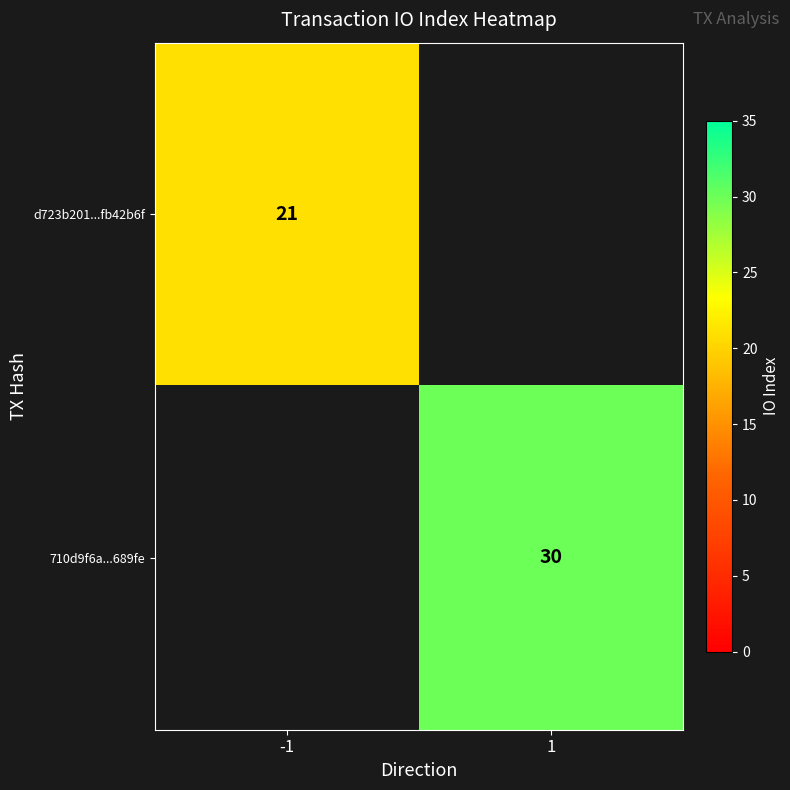

The d723b201...fb42b6f series shows 9 at -1. True or false?

False